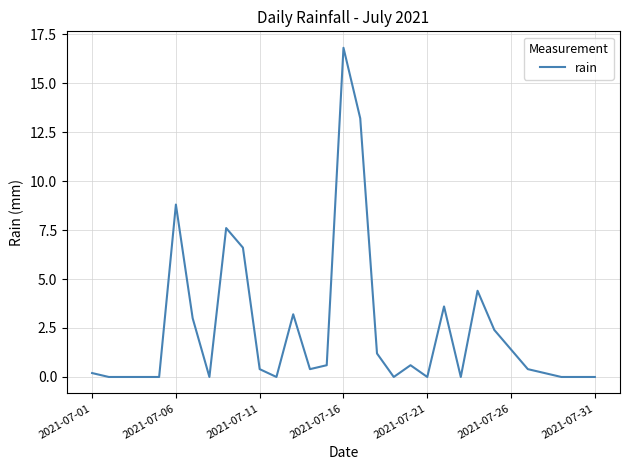

What is the maximum value shown in the chart?

16.8